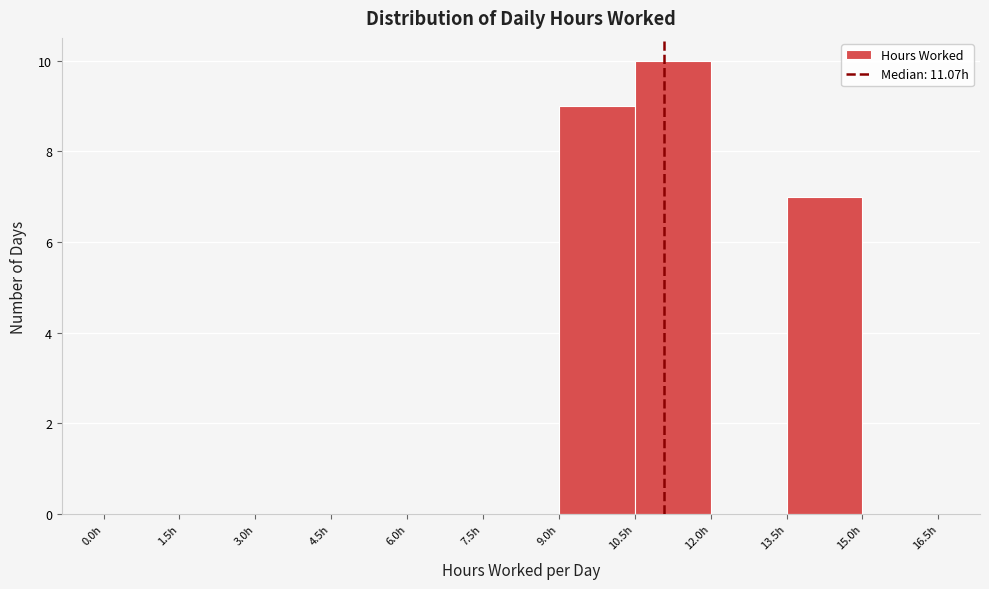

How tall is the bar that spans 9.0 to 10.5 on the x-axis? Neither the bar edges nor the heights are printed on the chart, so give them approximately, as read against the axes.

9